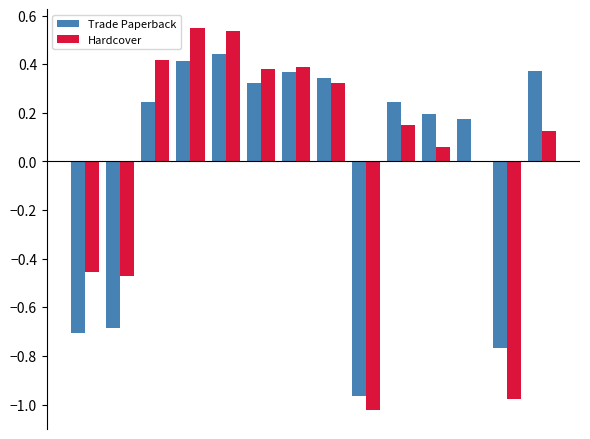

Are the bars grouped side by side (vs. stacked)?

Yes